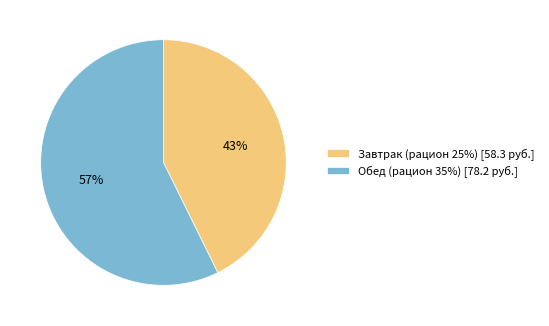

Is the sum of Обед (рацион 35%) and Завтрак (рацион 25%) greater than half?

Yes